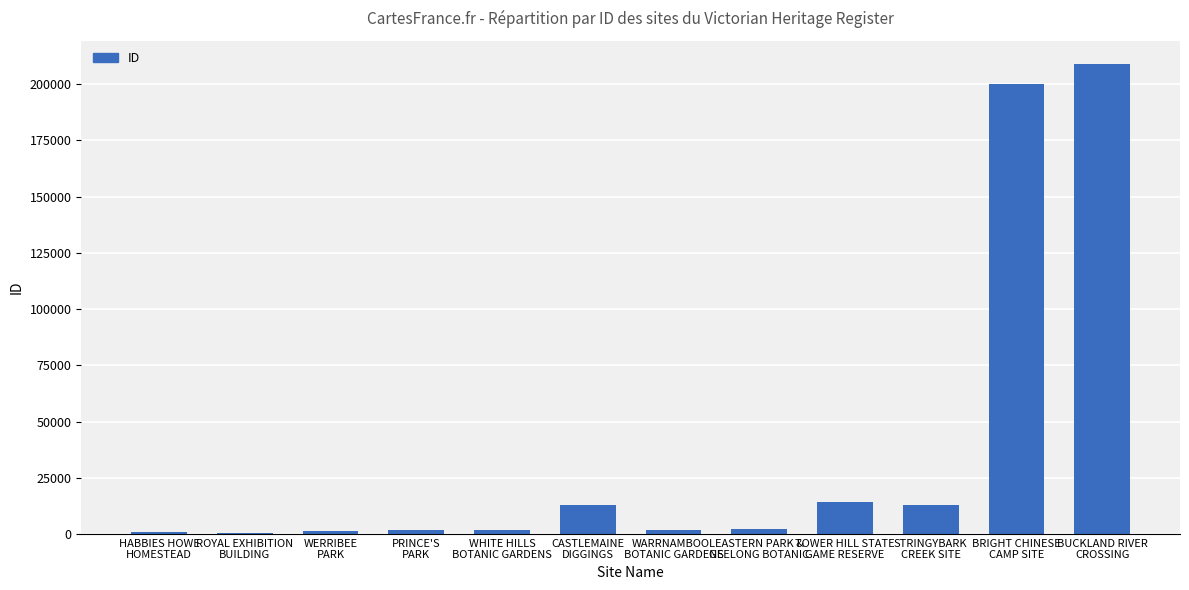

What is the maximum value shown in the chart?

208911